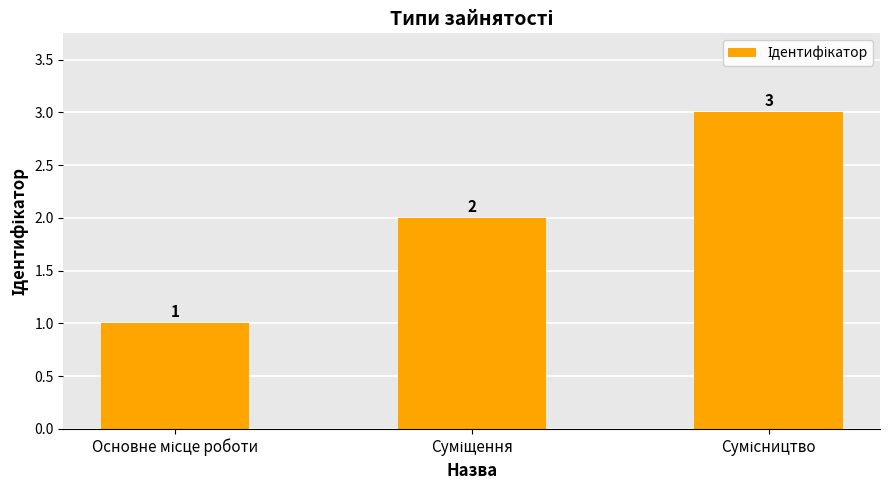

What is the greatest value displayed?

3